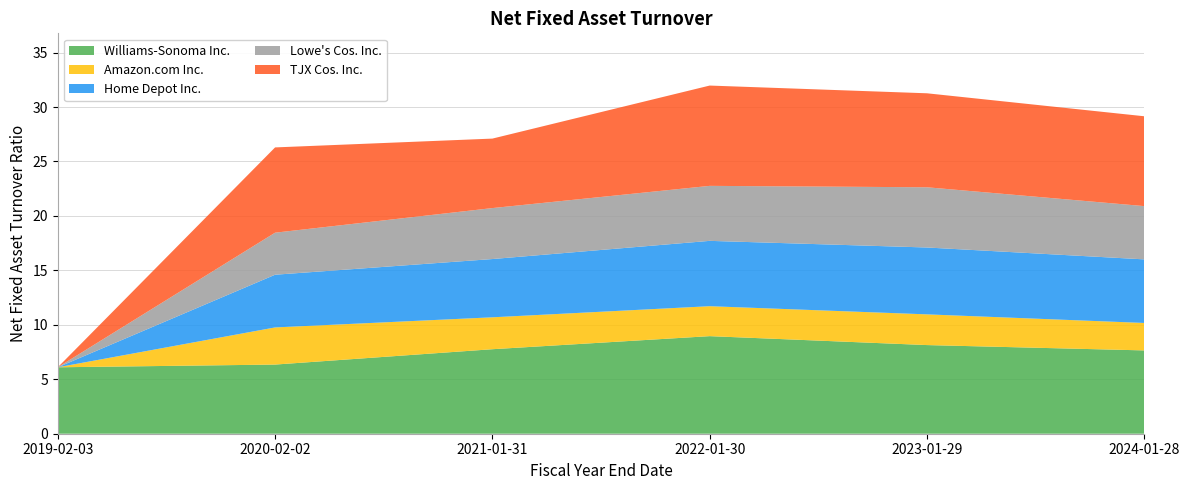

Reading left to right, list all the values displayed in this chart.

Williams-Sonoma Inc.: 2019-02-03=6.1	2020-02-02=6.3	2021-01-31=7.8	2022-01-30=9.0	2023-01-29=8.1	2024-01-28=7.7
Amazon.com Inc.: 2019-02-03=0.0	2020-02-02=3.4	2021-01-31=2.9	2022-01-30=2.8	2023-01-29=2.8	2024-01-28=2.5
Home Depot Inc.: 2019-02-03=0.0	2020-02-02=4.8	2021-01-31=5.3	2022-01-30=6.0	2023-01-29=6.1	2024-01-28=5.8
Lowe's Cos. Inc.: 2019-02-03=0.0	2020-02-02=3.9	2021-01-31=4.7	2022-01-30=5.0	2023-01-29=5.5	2024-01-28=4.9
TJX Cos. Inc.: 2019-02-03=0.0	2020-02-02=7.8	2021-01-31=6.4	2022-01-30=9.2	2023-01-29=8.6	2024-01-28=8.2